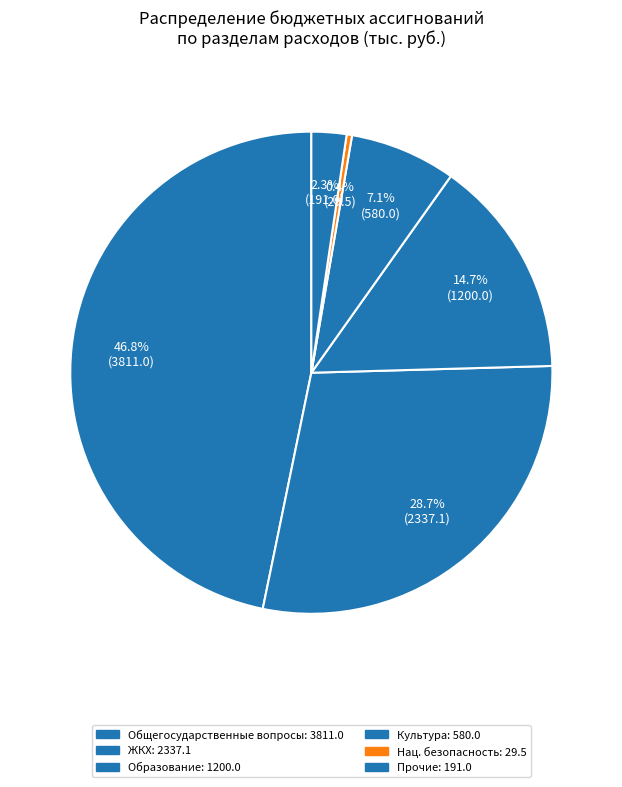

To the nearest percent, what is the difference between the largest and smallest slice percentages?

46%